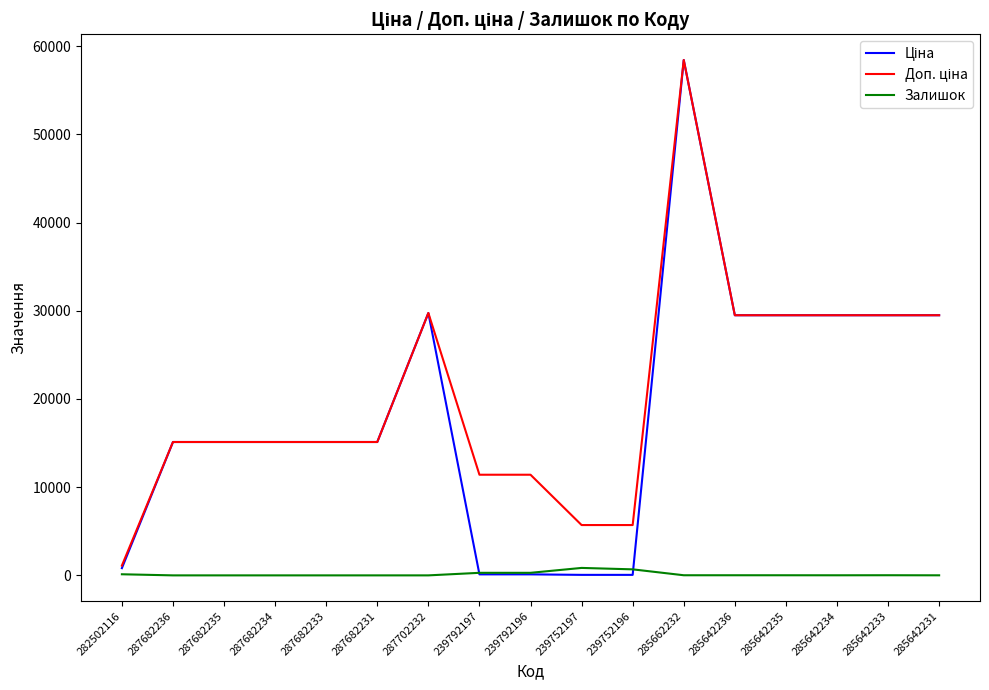

What is the spread (max minus min) of values at 287682231?

15120.0